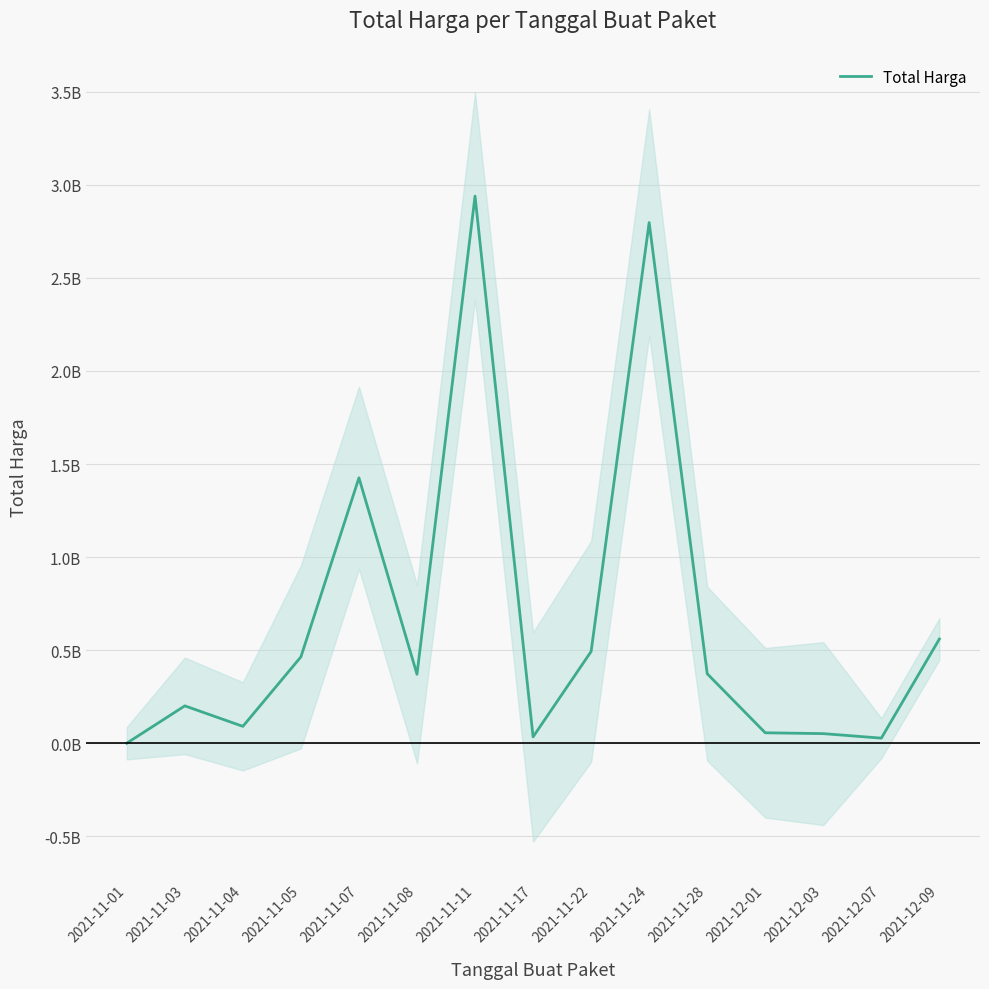

What is the label of the 14th point from the right?

2021-11-03